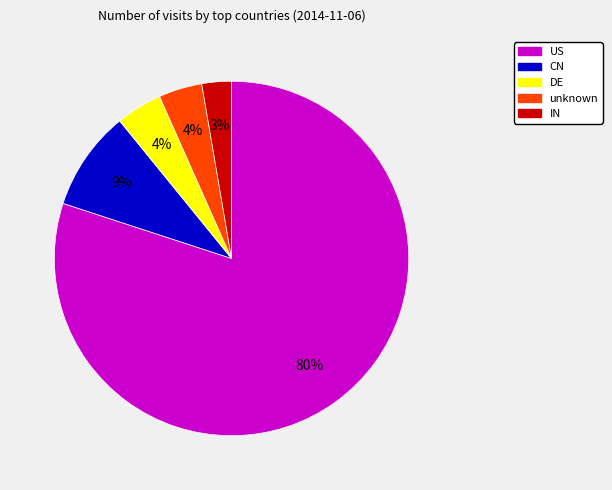

Which has a higher value, unknown or US?

US